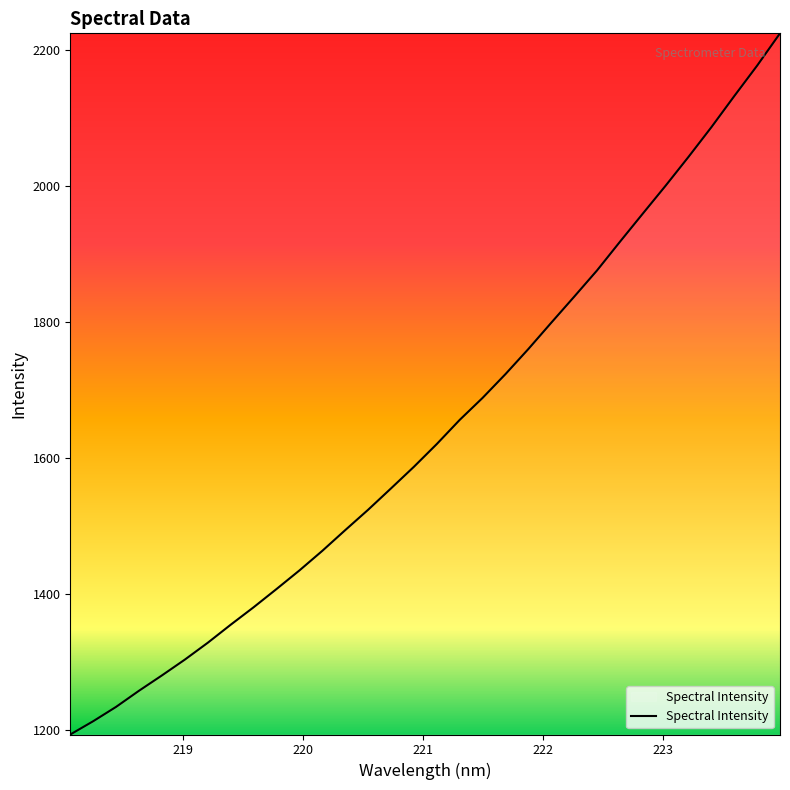

What is the maximum value shown in the chart?

2224.3